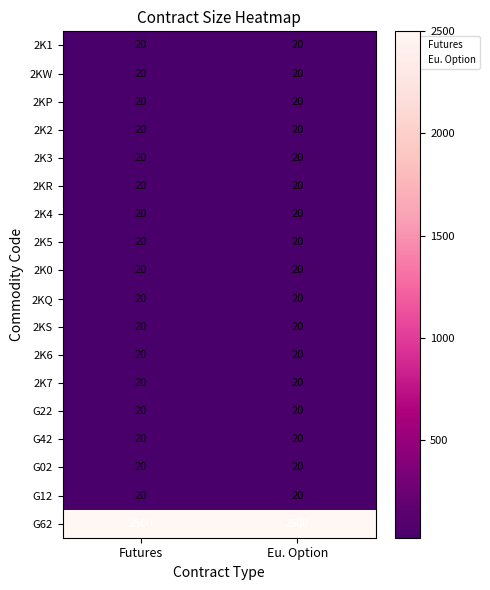

What is the difference between the highest and lowest values at Futures?

2480